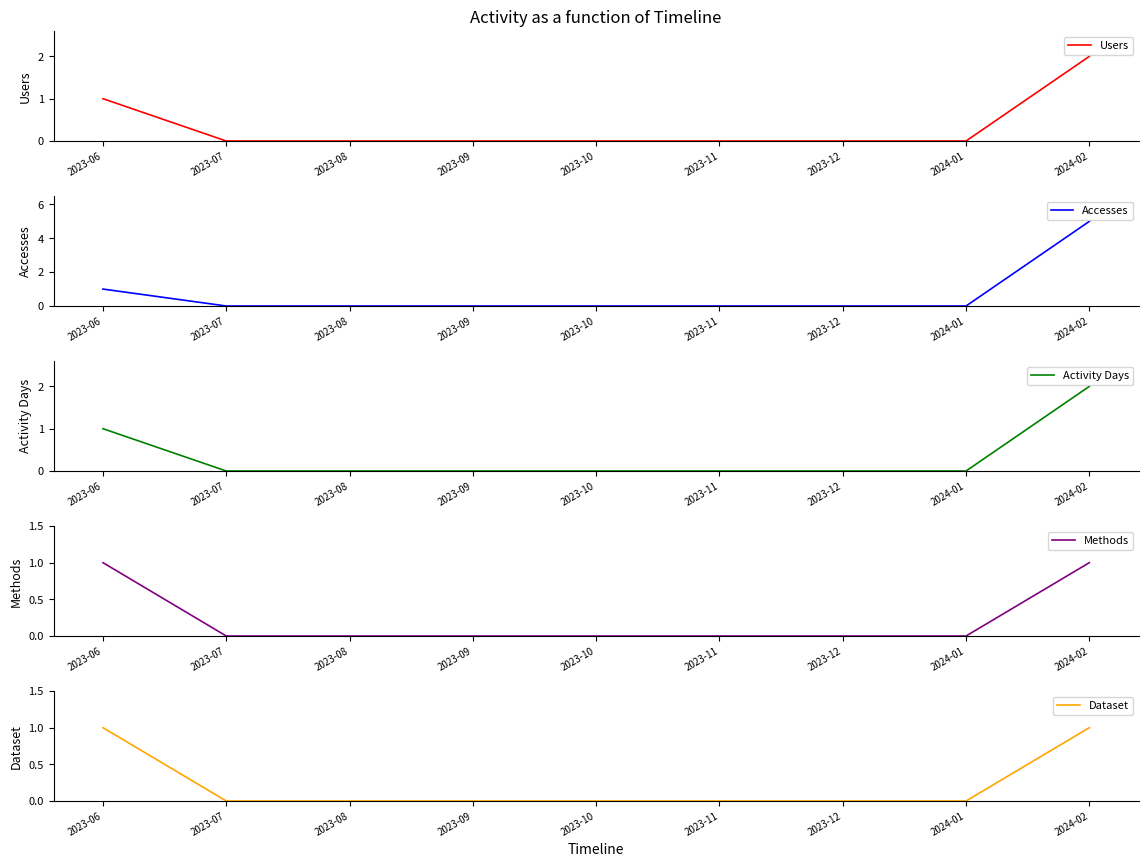

The Users series shows -1 at 2023-07. True or false?

False